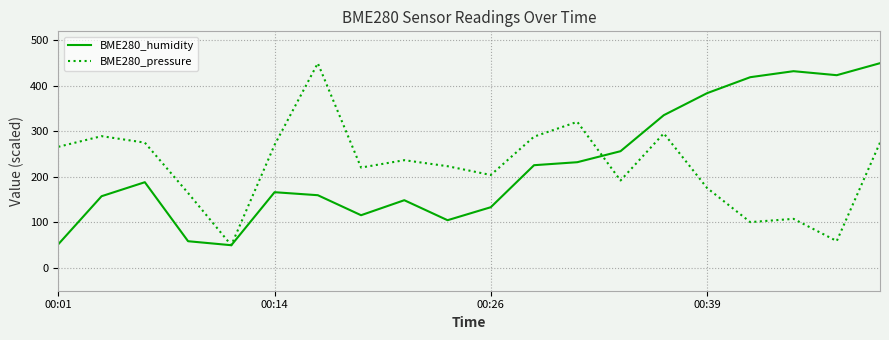

What is the maximum value for BME280_pressure?

450.0